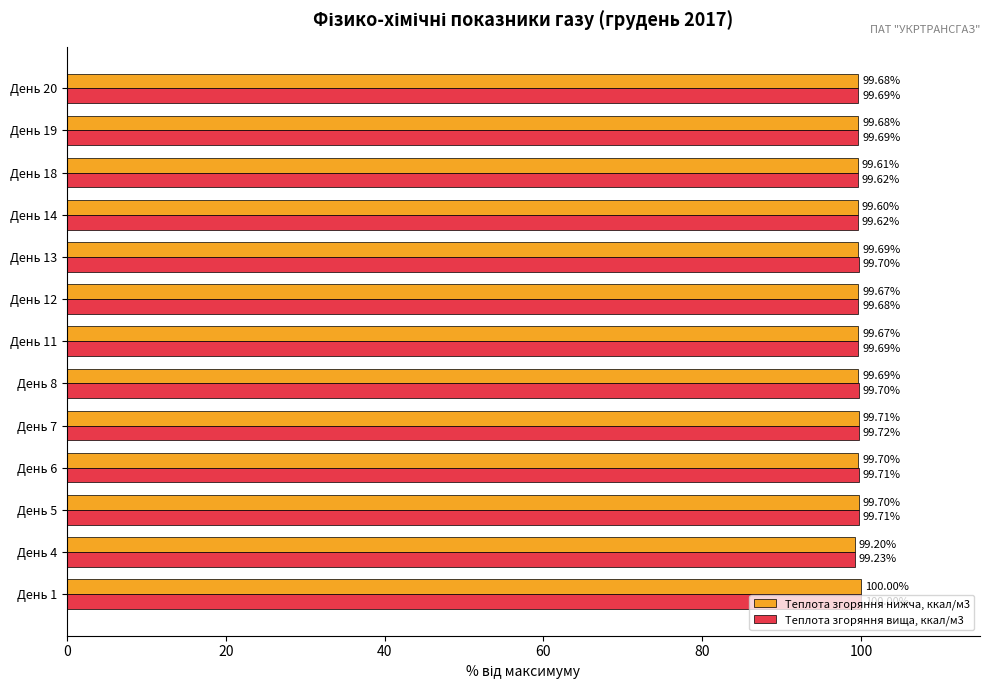

Which series has the widest spread of values?

Теплота згоряння нижча, ккал/м3